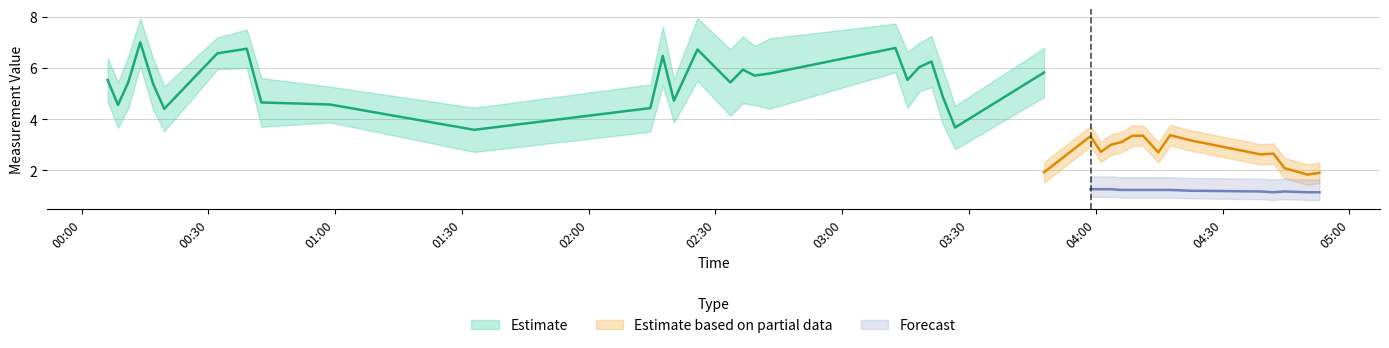

What is the value of the Temp point at the 36th from the left?

3.9